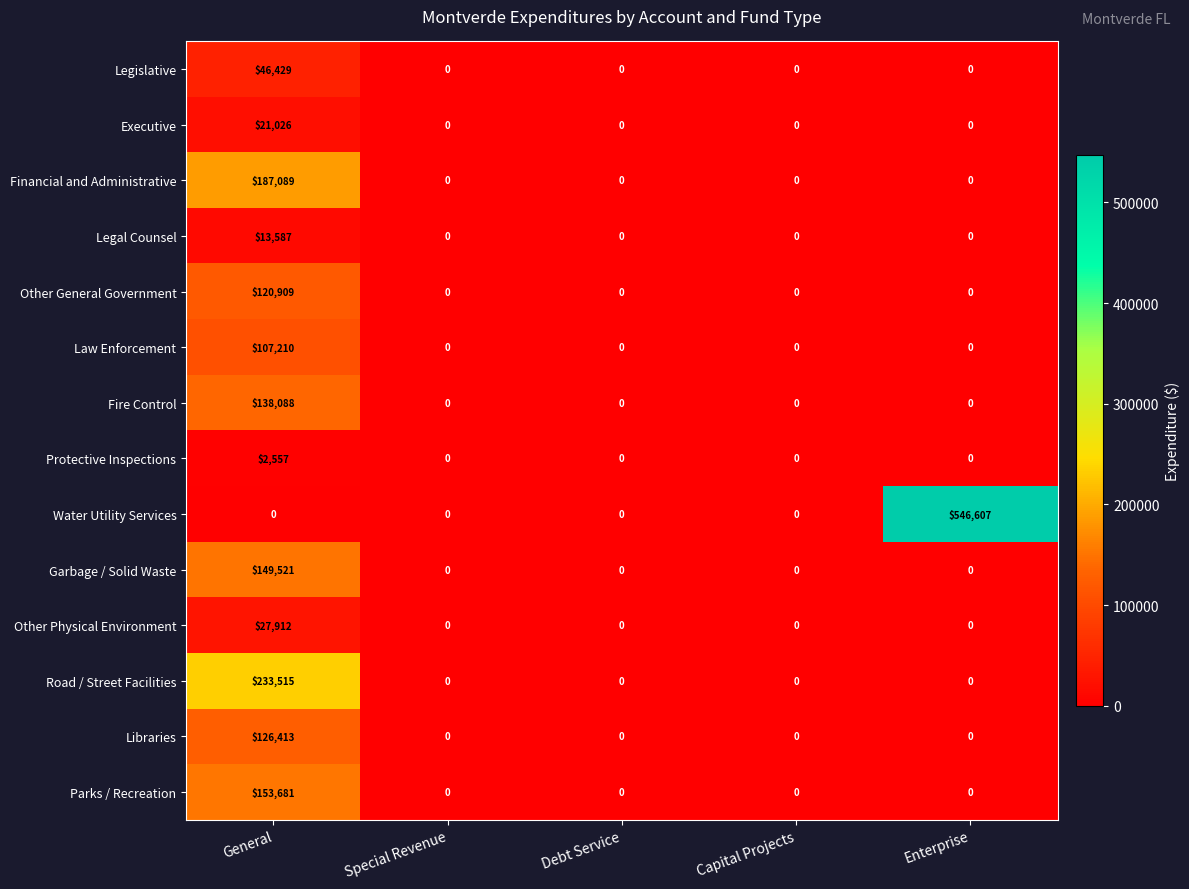

What is the difference between the maximum and minimum values in the Other General Government series?

120909